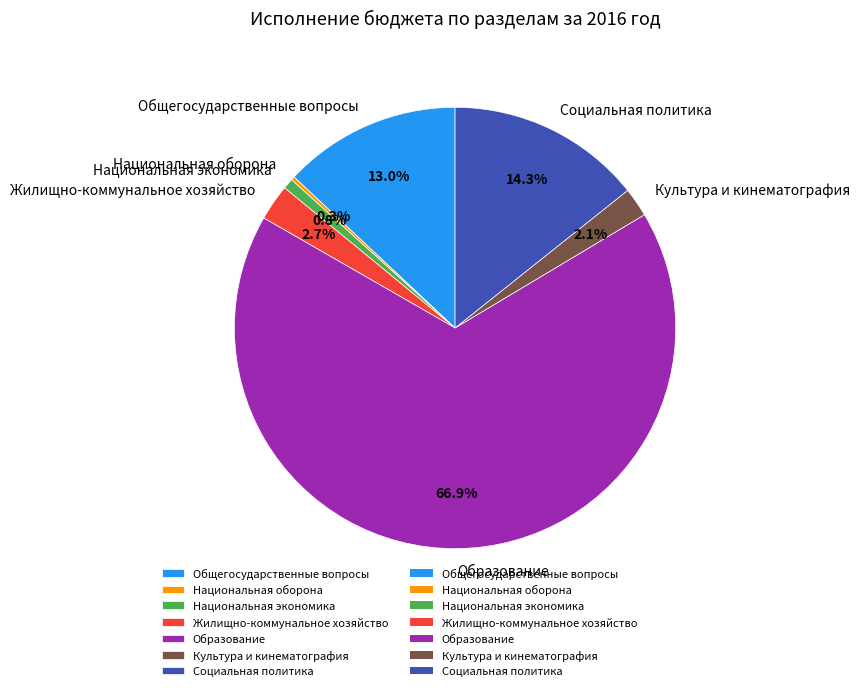

Does any single category account for the majority?

Yes